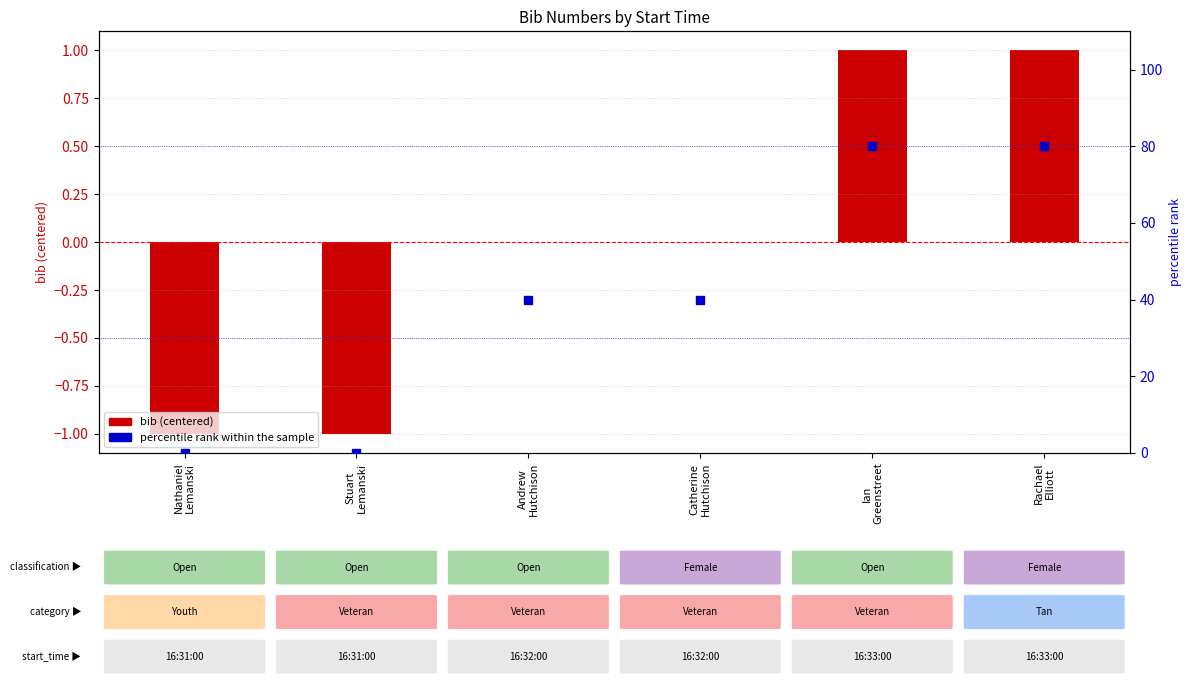

What are all the series names shown in the legend?

bib (centered), percentile rank within the sample